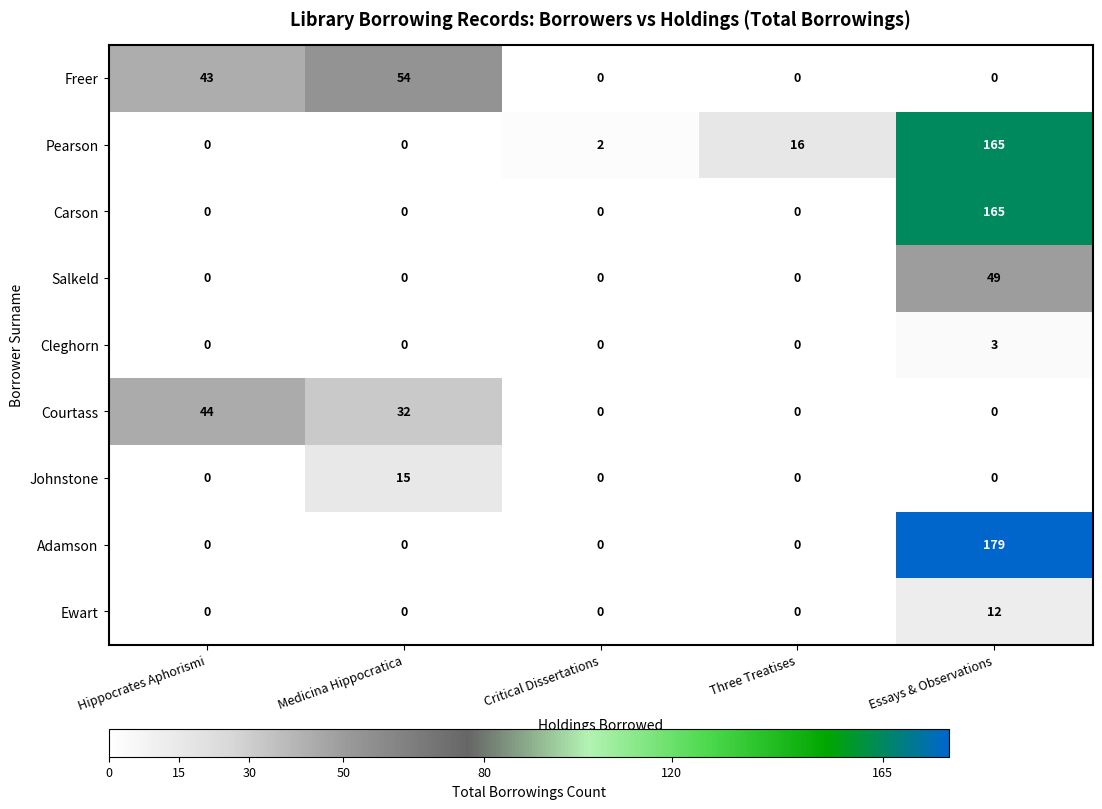

Which category has the highest value in the Freer series?

Medicina Hippocratica